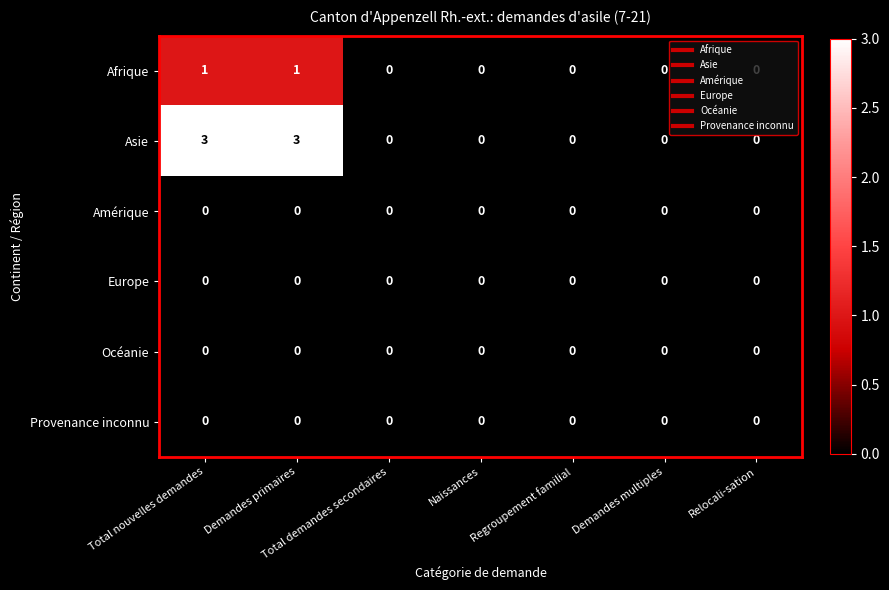

What is the difference between the maximum and second lowest values in the Asie series?

3